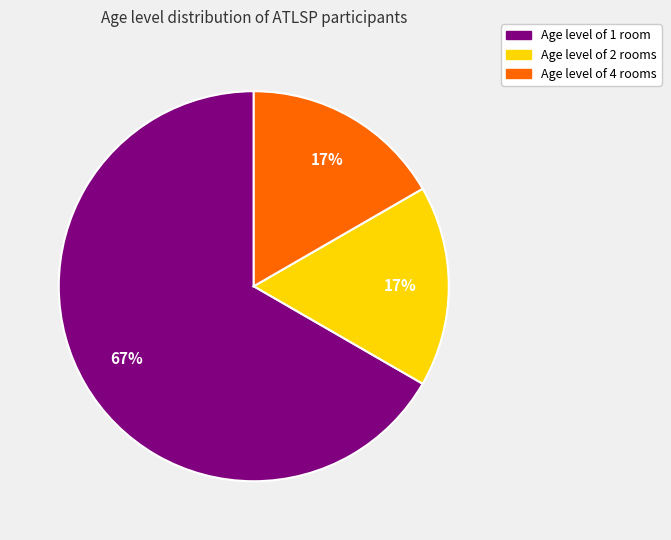

Does any single category account for the majority?

Yes